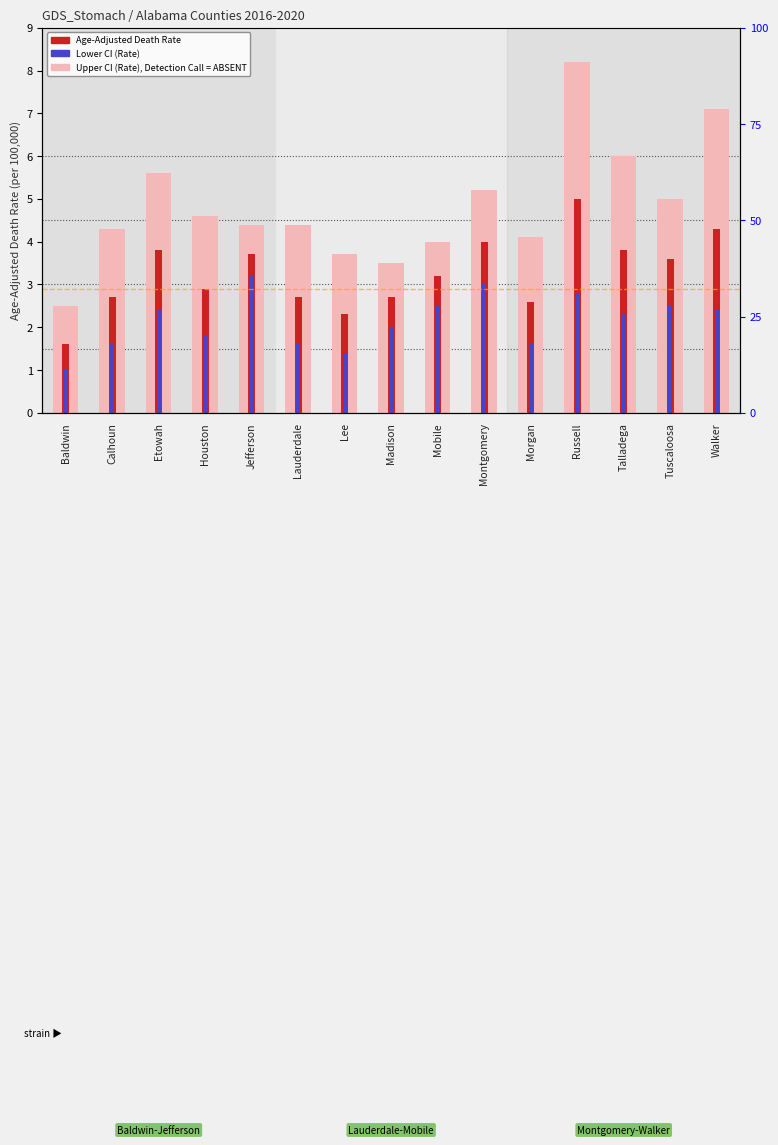

What position from the left is Lee?

7